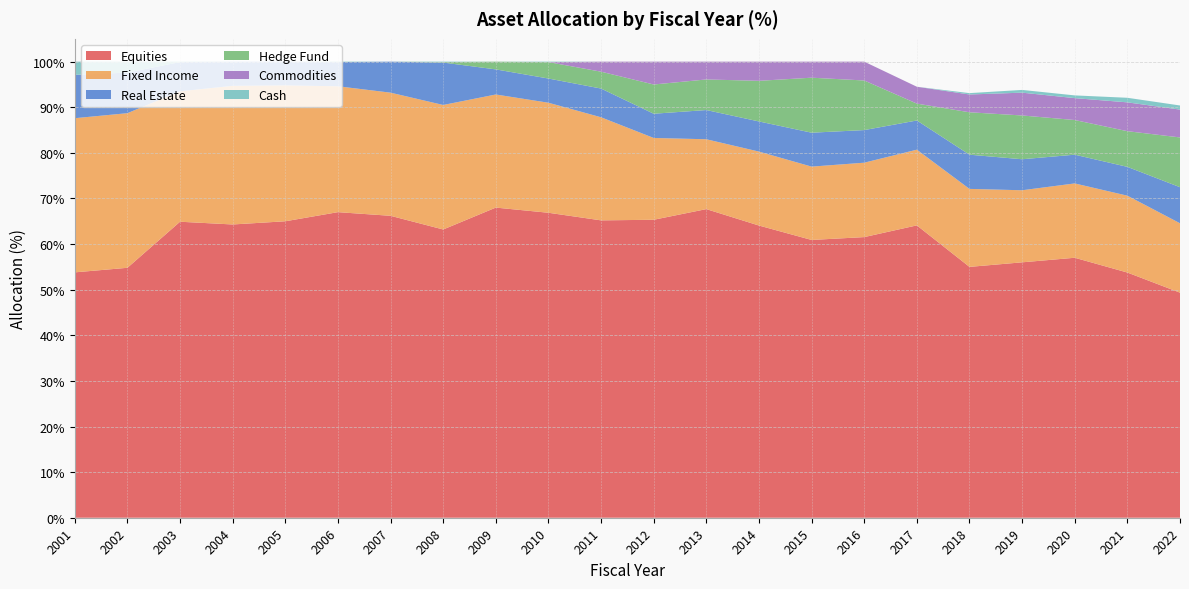

Reading left to right, extract all data points from this chart.

Equities: 53.8	54.8	64.9	64.3	65.0	67.0	66.2	63.2	68.0	66.9	65.2	65.3	67.7	64.1	60.9	61.5	64.1	55.0	56.0	57.0	53.8	49.3
Fixed Income: 33.8	33.9	28.6	30.4	29.8	27.6	27.0	27.3	24.8	24.1	22.6	17.9	15.3	16.2	16.1	16.3	16.6	17.1	15.8	16.3	16.9	15.2
Real Estate: 9.5	8.9	6.4	5.3	5.2	5.3	6.8	9.3	5.5	5.3	6.3	5.3	6.4	6.6	7.4	7.2	6.4	7.5	6.8	6.3	6.3	7.9
Hedge Fund: 0.0	0.0	0.0	0.0	0.0	0.0	0.0	0.1	1.7	3.6	3.7	6.4	6.7	8.9	12.1	10.9	3.7	9.3	9.6	7.6	7.8	10.9
Commodities: 0.0	0.0	0.0	0.0	0.0	0.0	0.0	0.0	0.0	0.0	2.2	5.0	3.9	4.2	3.5	4.1	3.7	3.9	5.0	4.8	6.3	6.1
Cash: 2.9	2.4	0.1	0.0	0.0	0.1	0.0	0.1	0.0	0.1	0.0	0.0	0.0	0.0	0.0	0.0	0.0	0.3	0.6	0.6	1.0	0.9